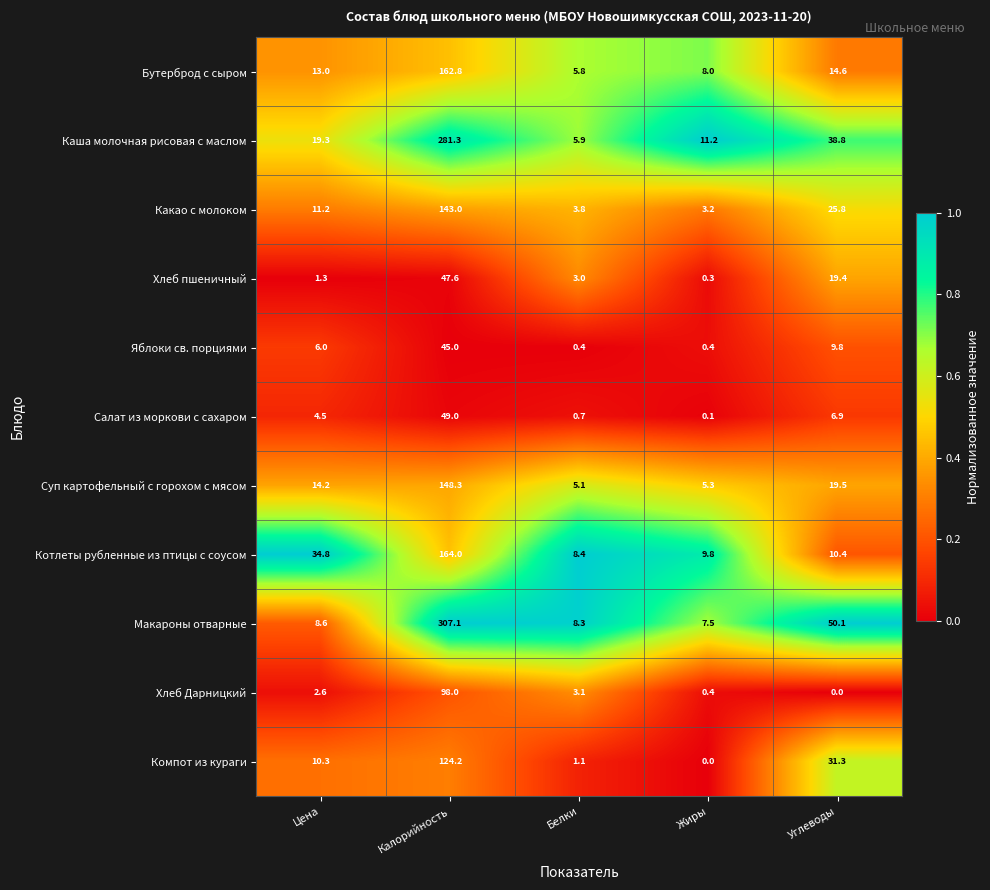

The value of Каша молочная рисовая с маслом at Углеводы is 38.8. True or false?

True